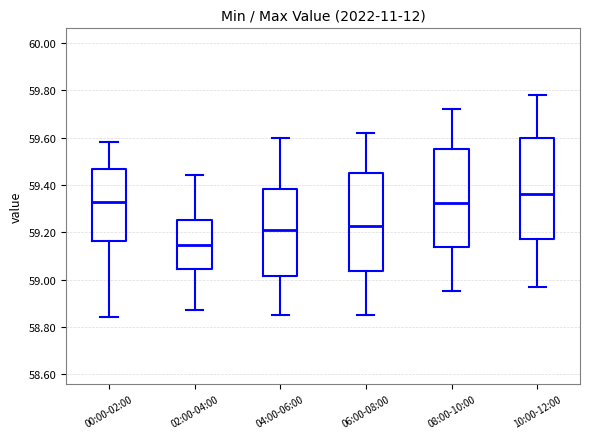

Reading left to right, transcribe this box plot: for each box, give where its median line is, the range the box spans, and where its two whiskers end, as read against the y-axis. The values are not printed on the chart, so give them approximately, as read against the axis.

00:00-02:00: median 59.34, box 59.16 to 59.46, whiskers 58.84 to 59.58
02:00-04:00: median 59.14, box 59.04 to 59.26, whiskers 58.88 to 59.44
04:00-06:00: median 59.22, box 59.02 to 59.38, whiskers 58.86 to 59.60
06:00-08:00: median 59.22, box 59.04 to 59.46, whiskers 58.86 to 59.62
08:00-10:00: median 59.32, box 59.14 to 59.56, whiskers 58.96 to 59.72
10:00-12:00: median 59.36, box 59.18 to 59.60, whiskers 58.98 to 59.78